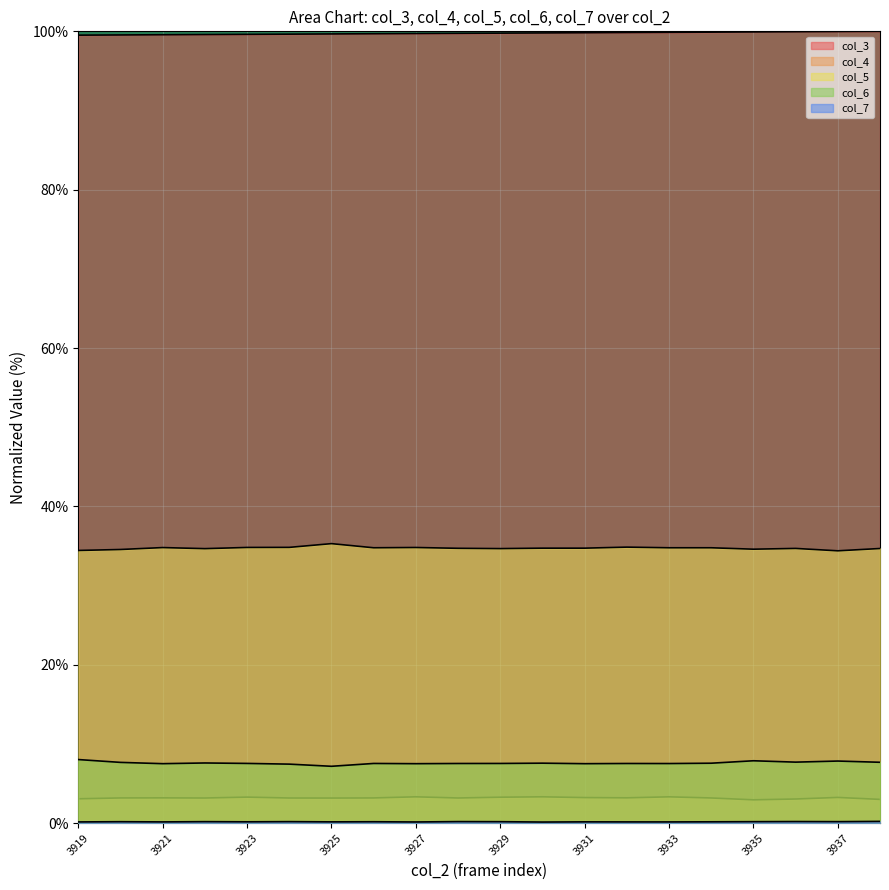

How many lines are shown in the chart?

5